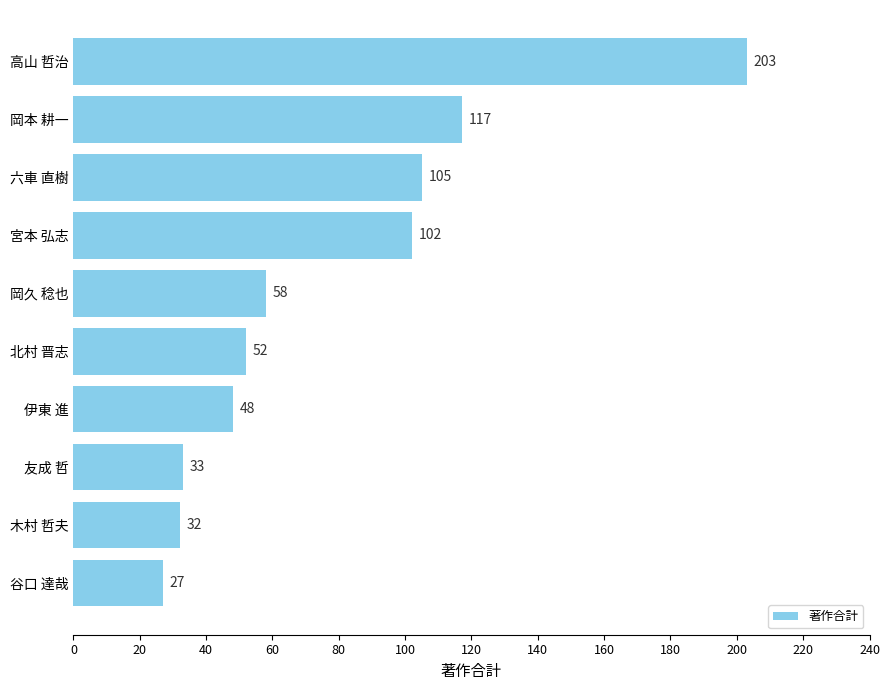

What is the difference between the maximum and second lowest values?

171